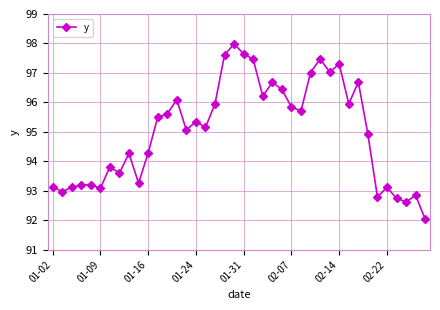

What is the maximum value shown in the chart?

98.0